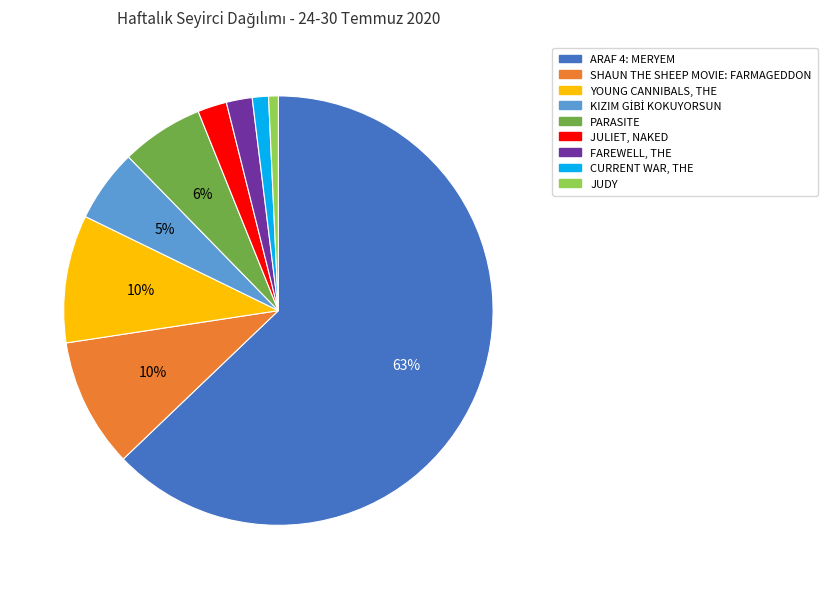

To the nearest percent, what is the difference between the SHAUN THE SHEEP MOVIE: FARMAGEDDON and JULIET, NAKED slice percentages?

8%